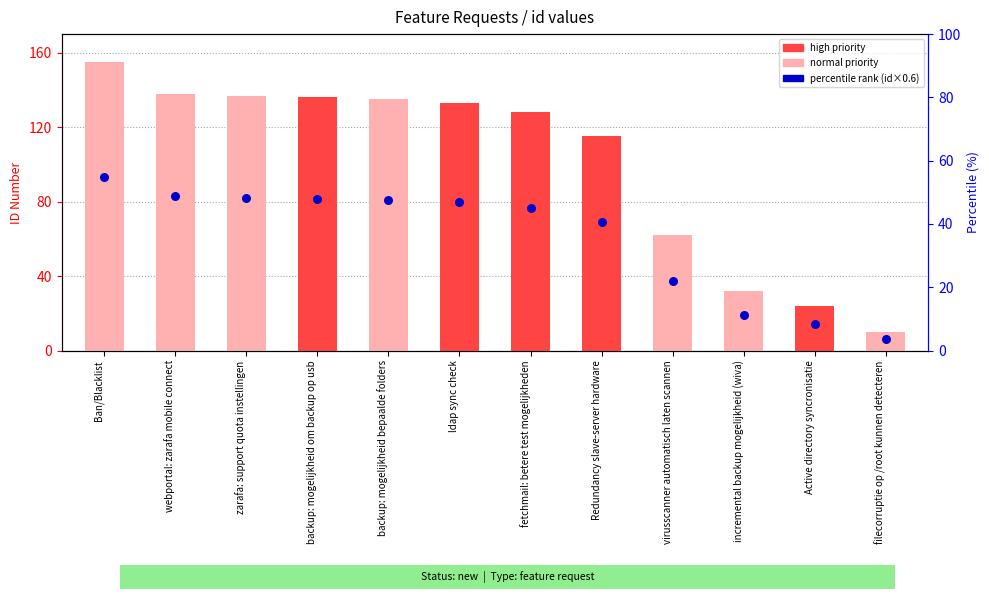

Is the value of id (feature request) at backup: mogelijkheid bepaalde folders greater than the value of percentile rank (id×0.6) at virusscanner automatisch laten scannen?

Yes